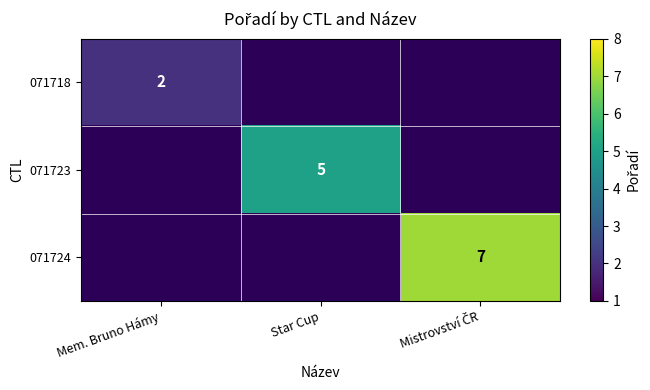

At how many categories does at least one series exceed 3?

2